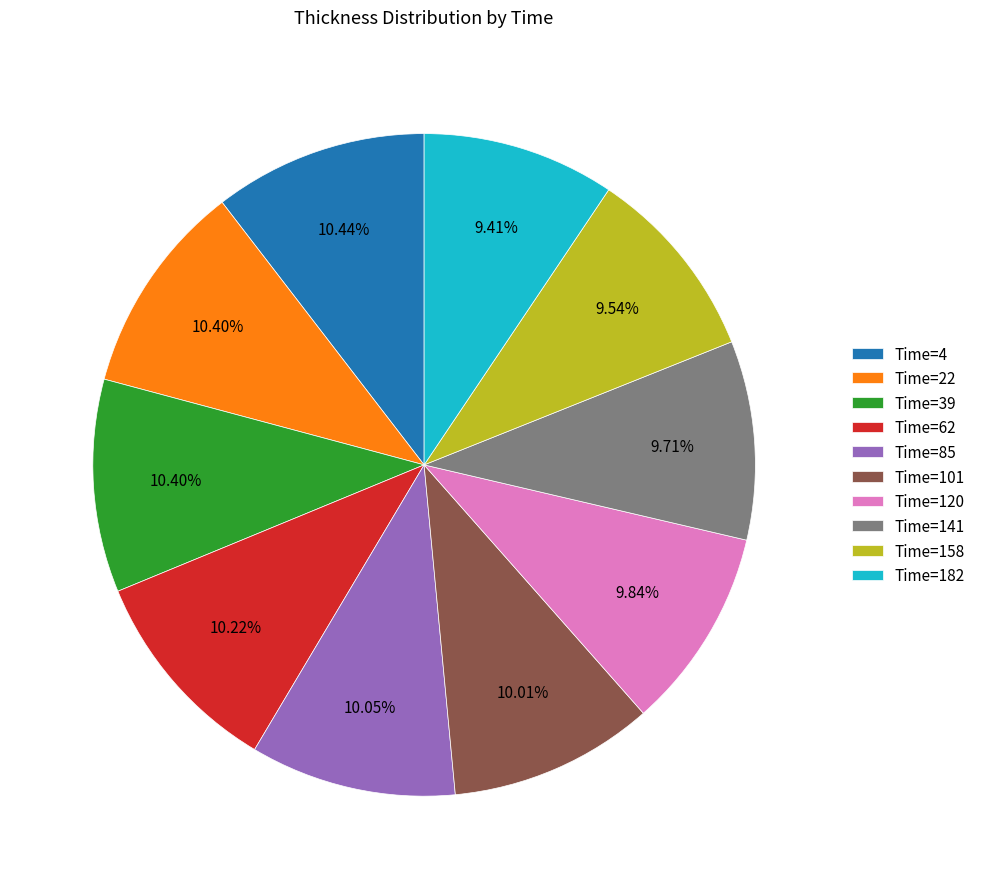

How many segments does this pie chart have?

10